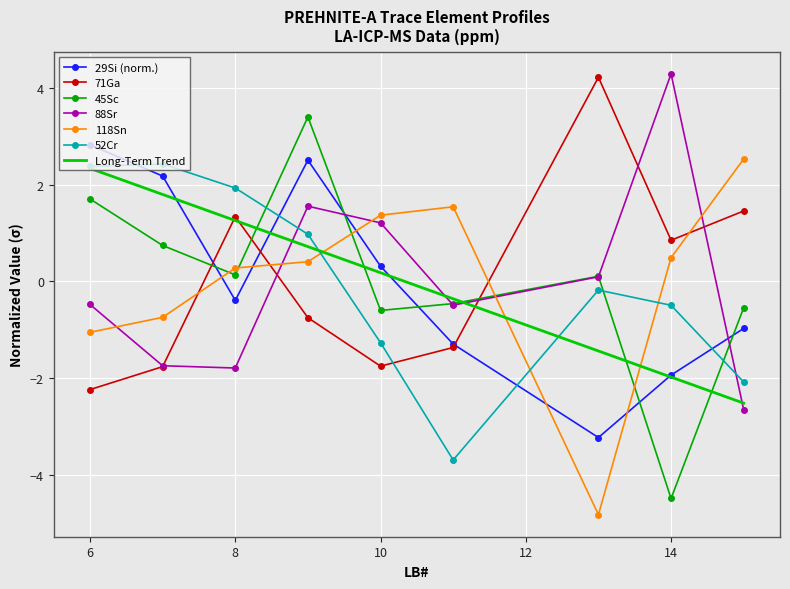

What is the minimum value shown in the chart?

-4.8